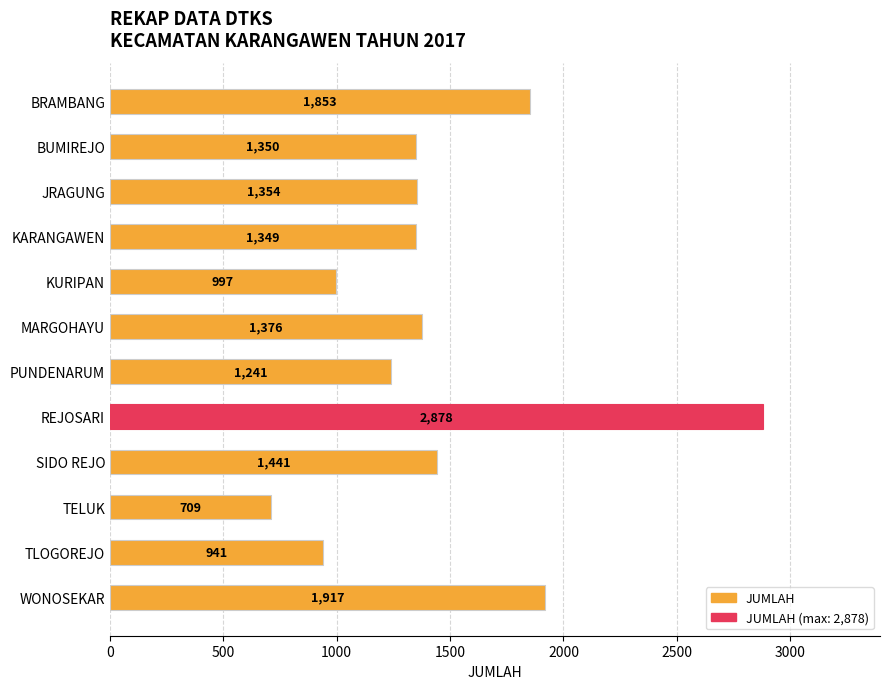

List the labels in order of value, smallest first.

TELUK, TLOGOREJO, KURIPAN, PUNDENARUM, KARANGAWEN, BUMIREJO, JRAGUNG, MARGOHAYU, SIDO REJO, BRAMBANG, WONOSEKAR, REJOSARI